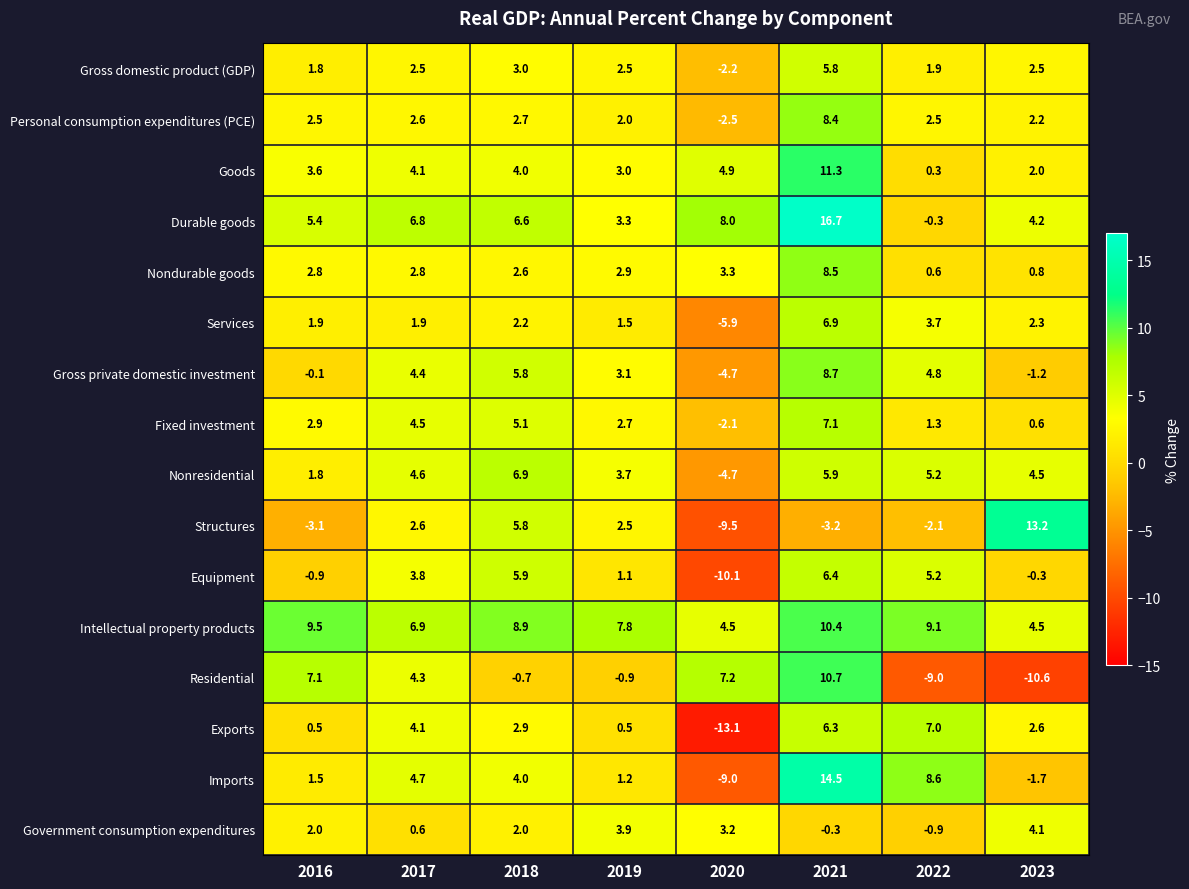

Which series has the largest total across all categories?

Intellectual property products